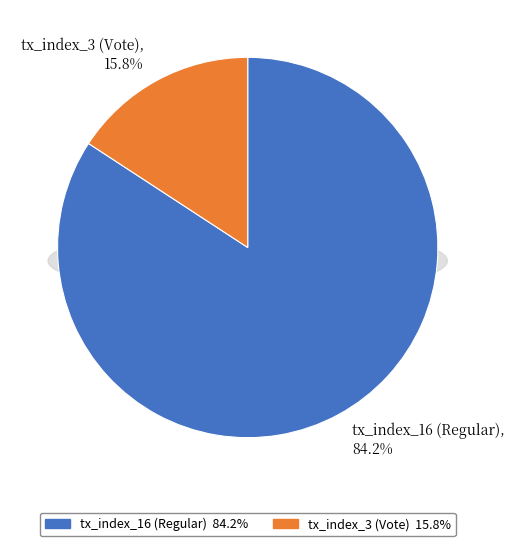

Which slice represents more than half of the pie?

tx_index_16 (Regular)